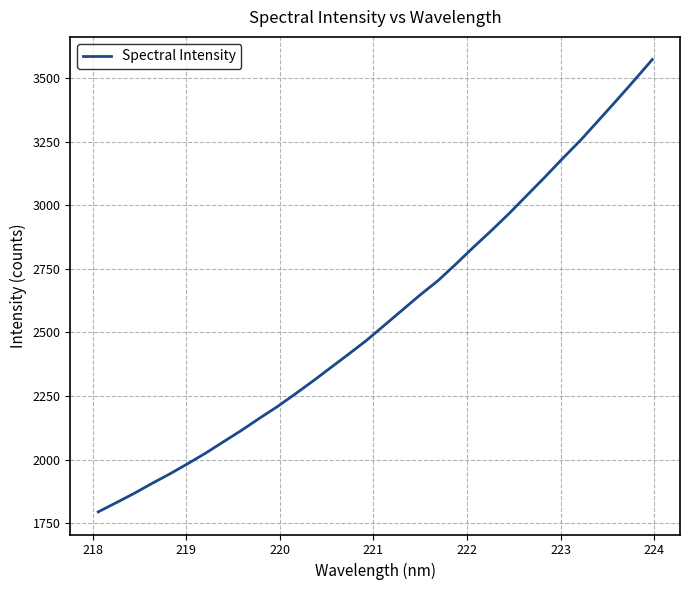

What is the greatest value displayed?

3573.5